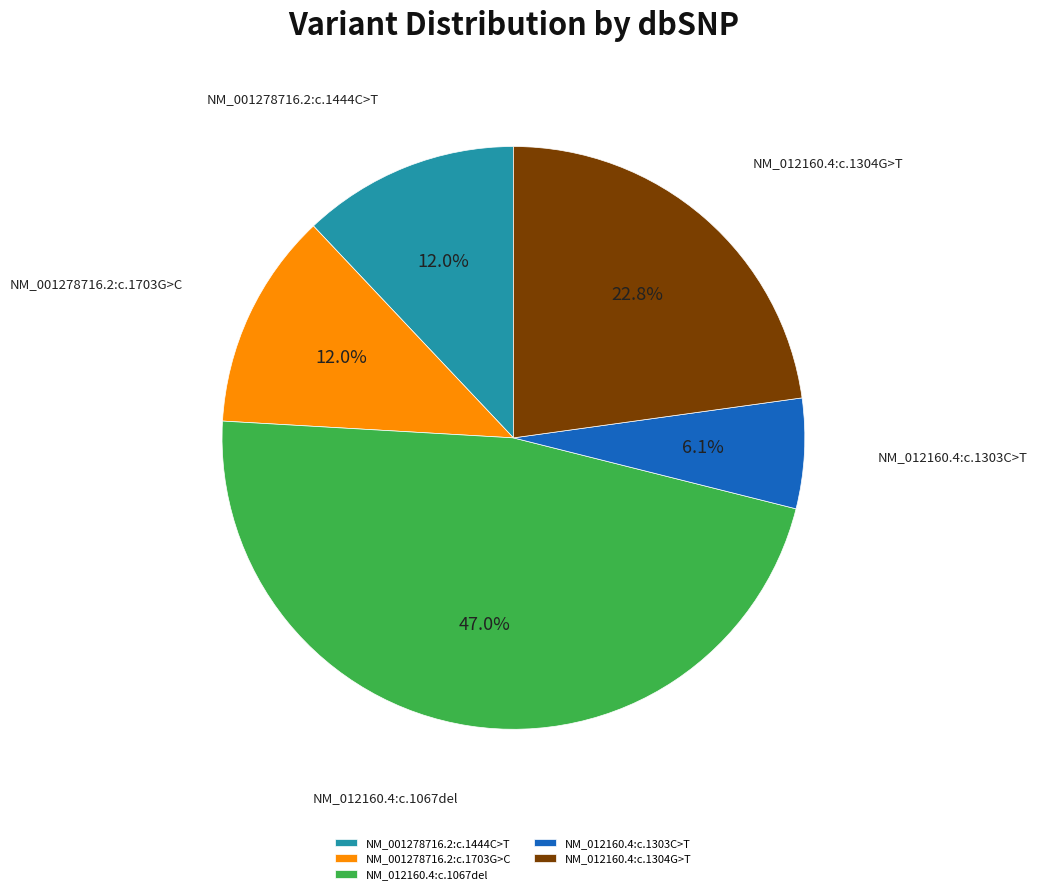

To the nearest percent, what is the combined percentage of NM_012160.4:c.1303C>T and NM_001278716.2:c.1703G>C?

18%